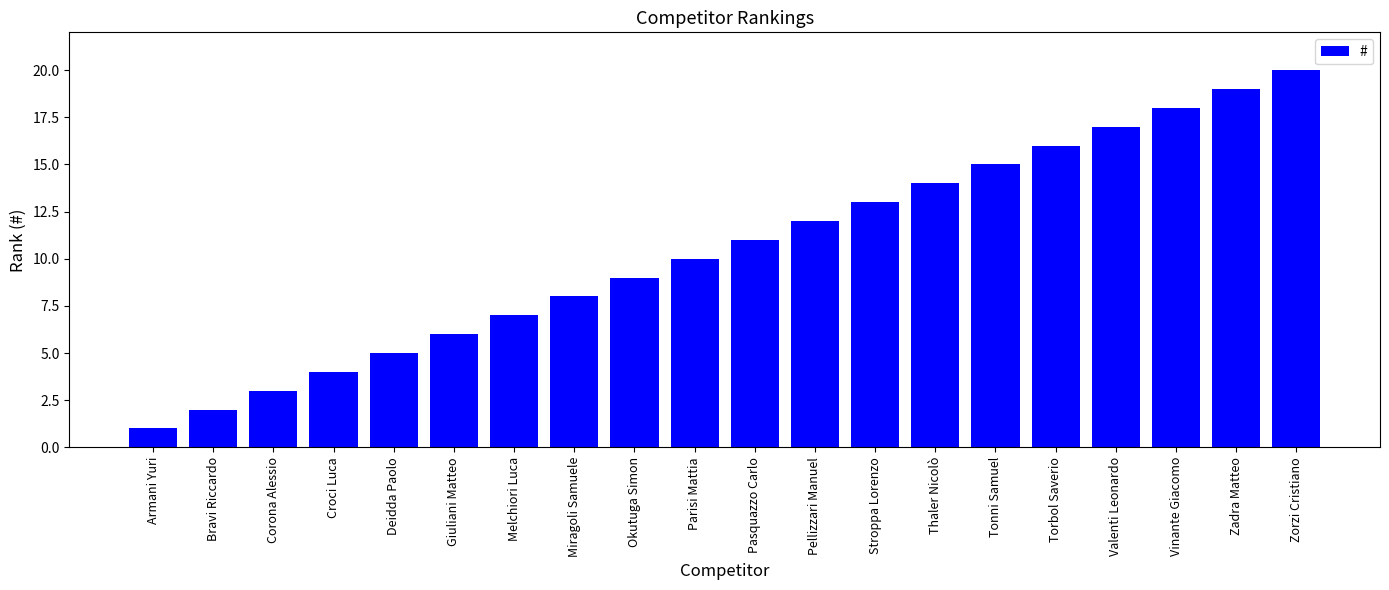

Approximately how many times larger is the value at Melchiori Luca compared to Parisi Mattia?

0.7